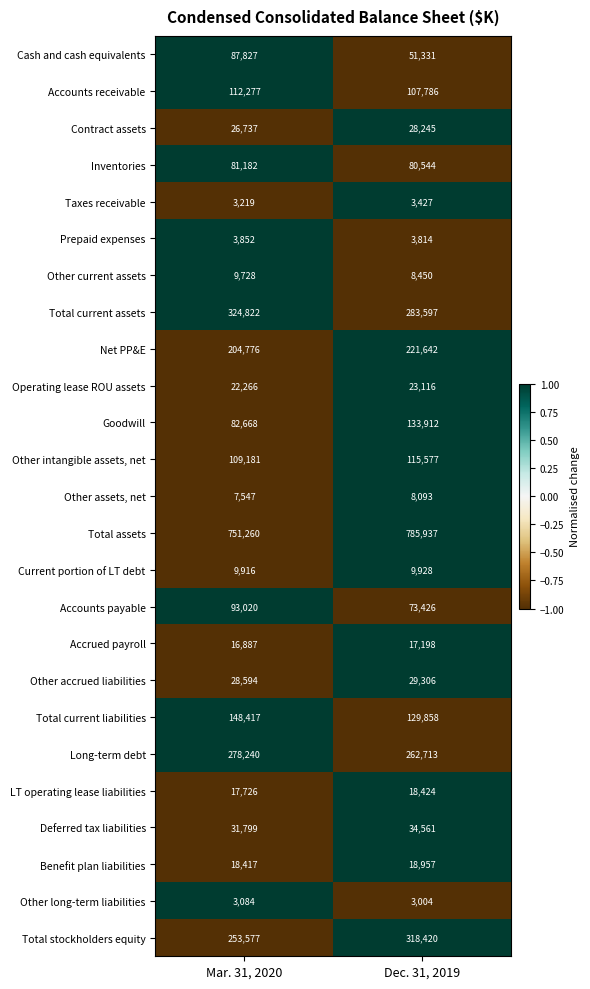

What is the sum of all Other assets, net values?

15640